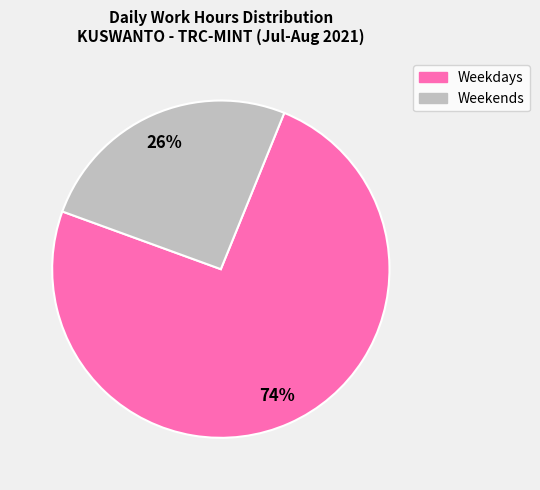

Does any single category account for the majority?

Yes